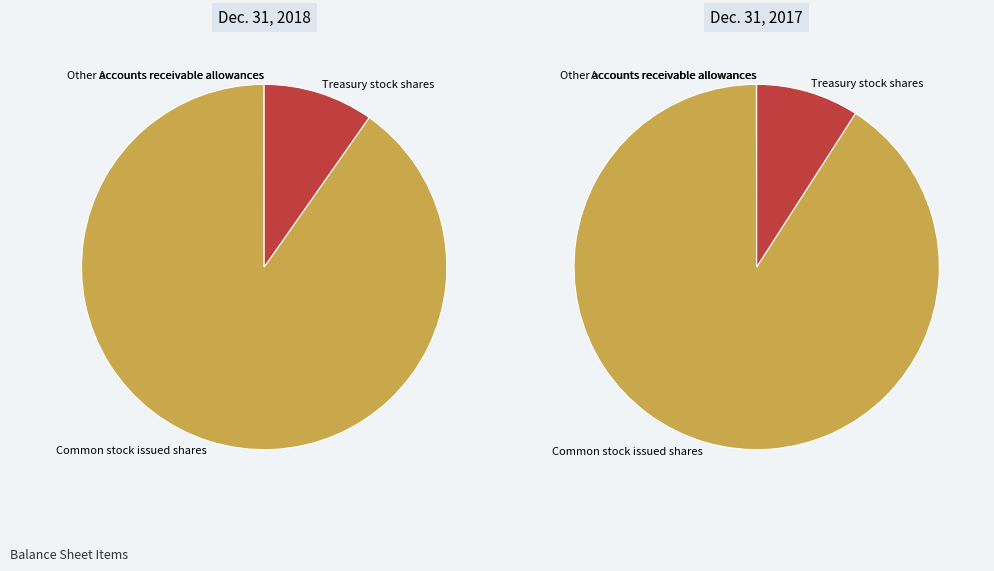

How many slices are in this pie chart?

4